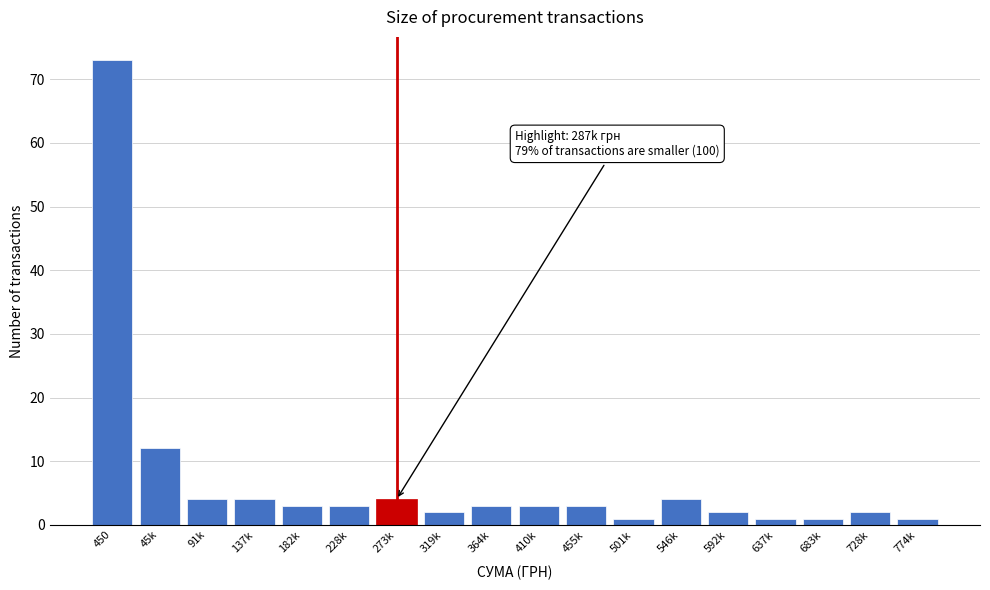

Reading left to right, extract all data points from this chart.

450=73	45k=12	91k=4	137k=4	182k=3	228k=3	273k=4	319k=2	364k=3	410k=3	455k=3	501k=1	546k=4	592k=2	637k=1	683k=1	728k=2	774k=1